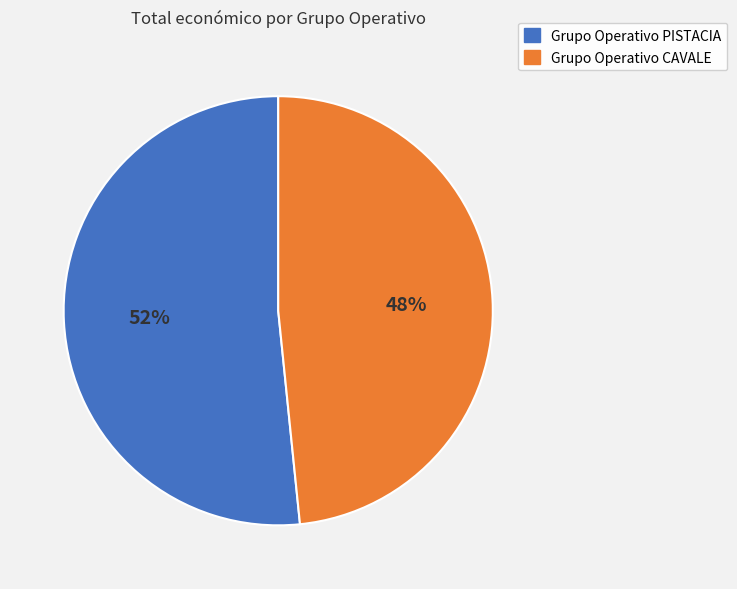

To the nearest percent, what is the combined percentage of Grupo Operativo PISTACIA and Grupo Operativo CAVALE?

100%